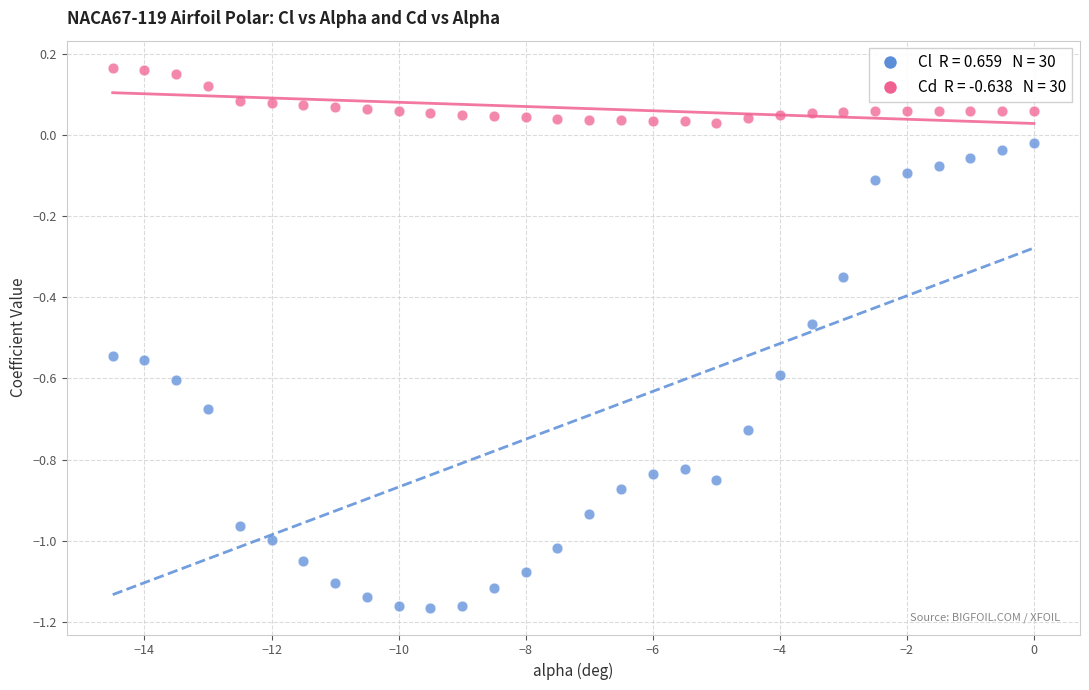

Across all data points, what is the range of X values (max minus min)?

14.5